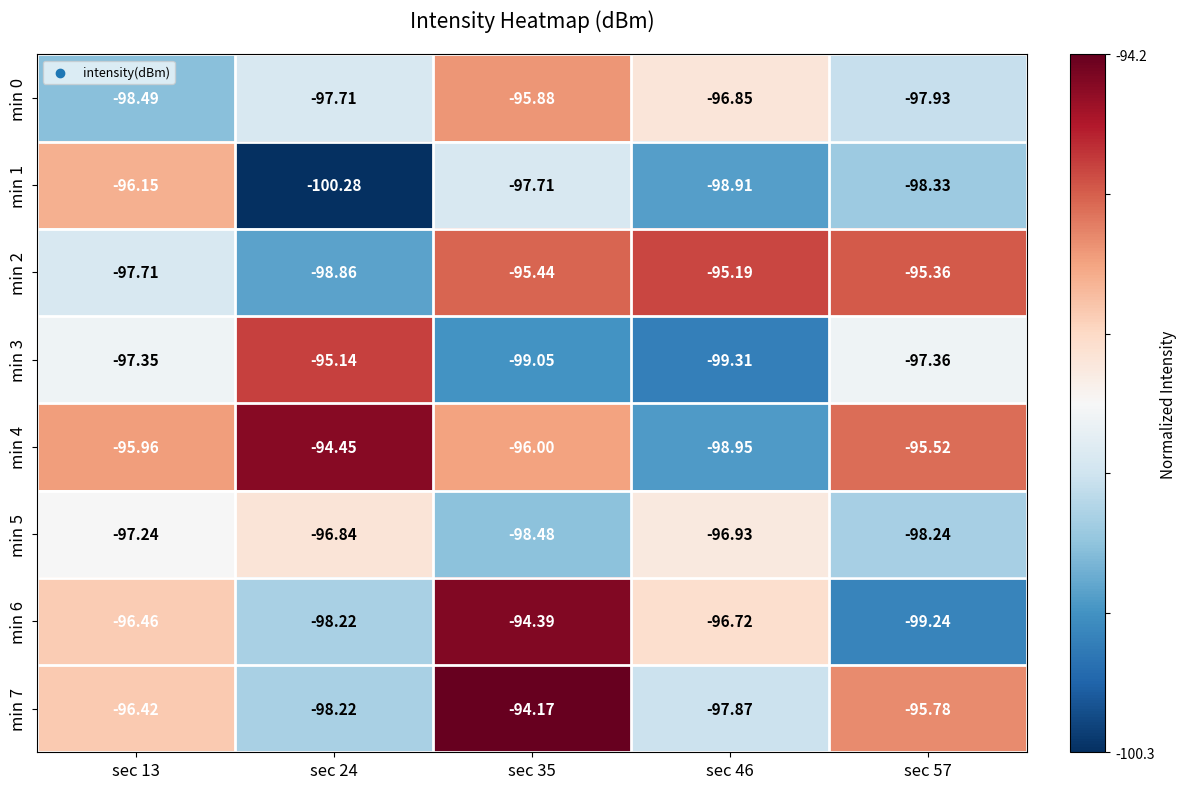

Is the value of min 1 at sec 35 greater than the value of min 5 at sec 57?

Yes